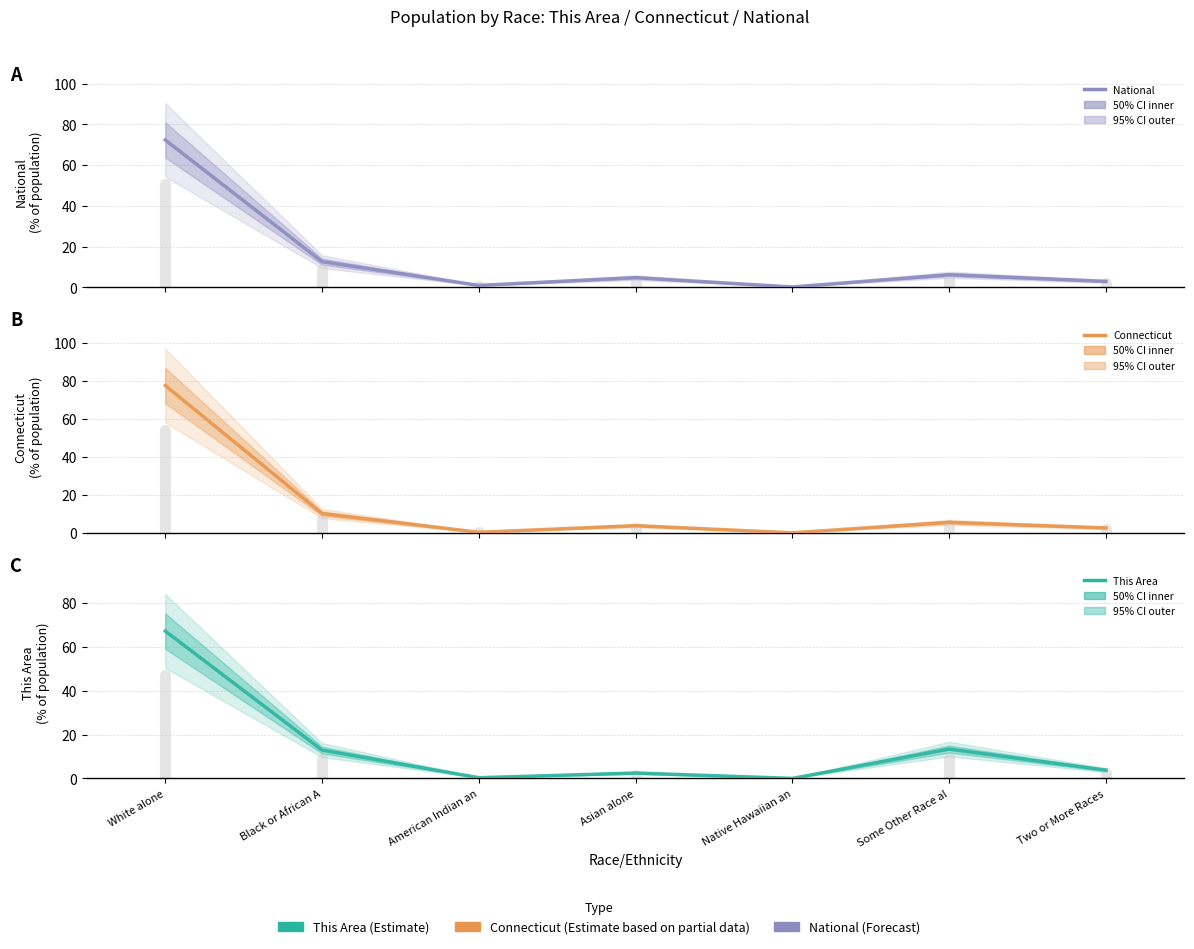

Is it true that Connecticut equals 10.1 at Black or African A?

True